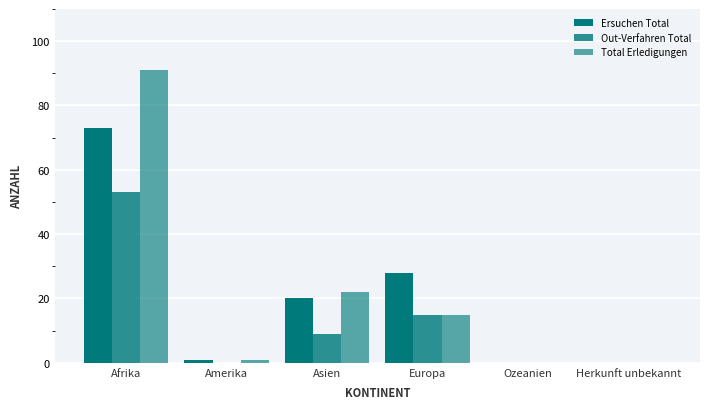

Which series has the widest spread of values?

Total Erledigungen